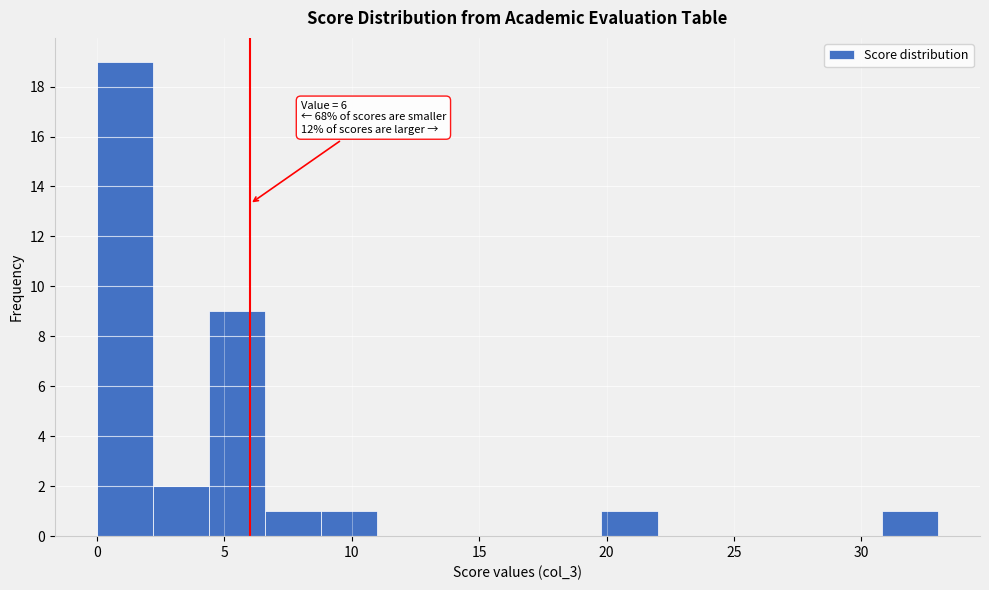

Which range on the x-axis has the tallest bar?

0.0 to 2.2